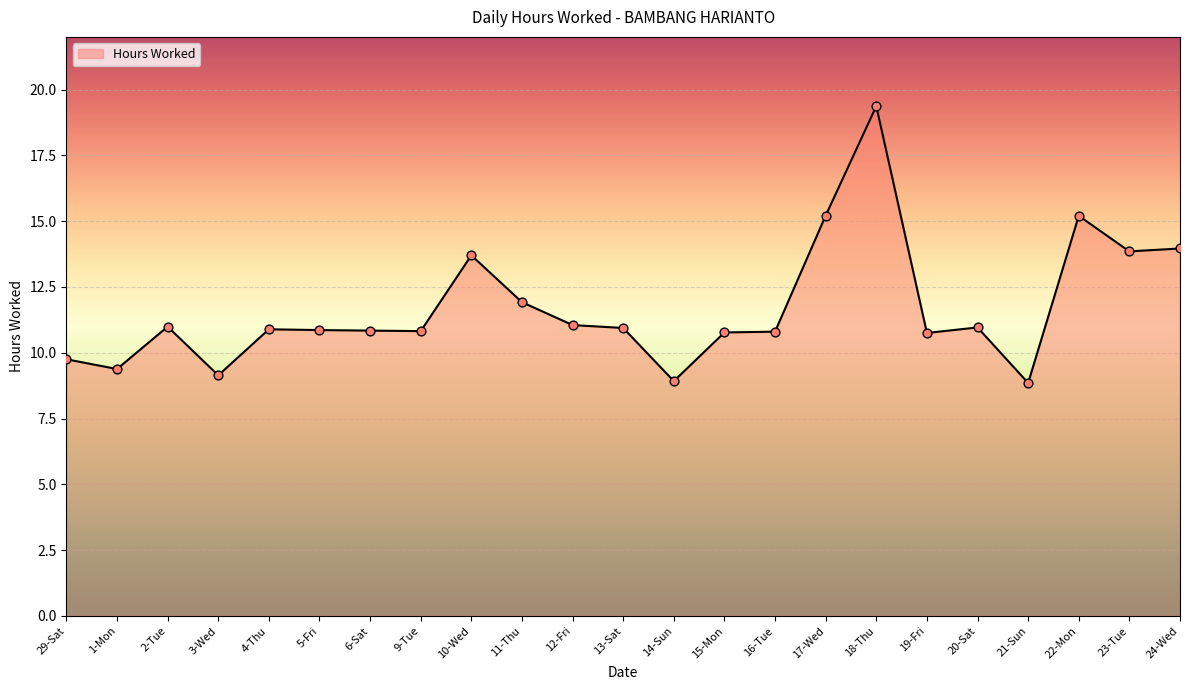

What is the change in value from 17-Wed to 18-Thu?

+4.2